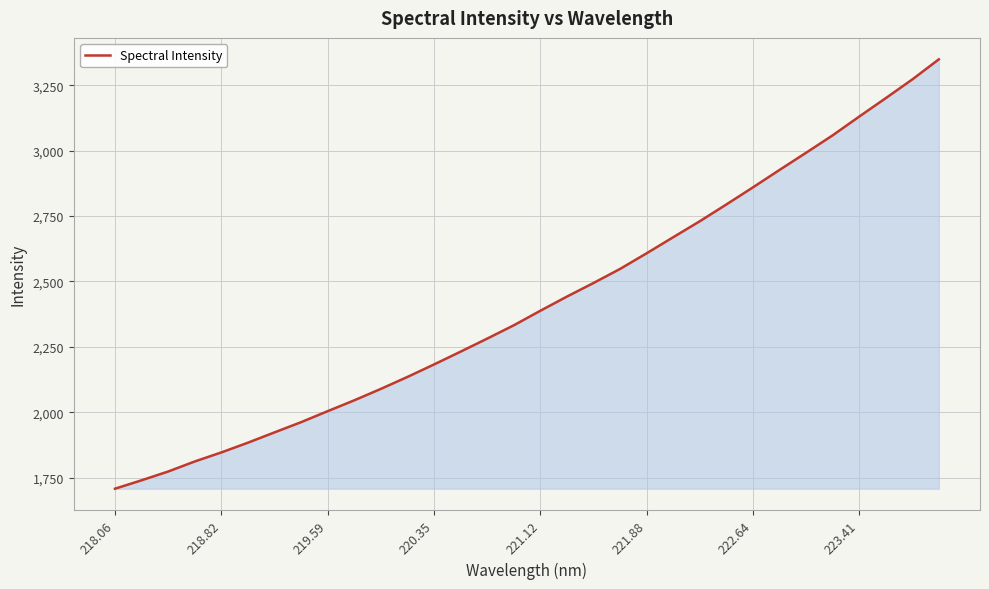

What is the greatest value displayed?

3348.9